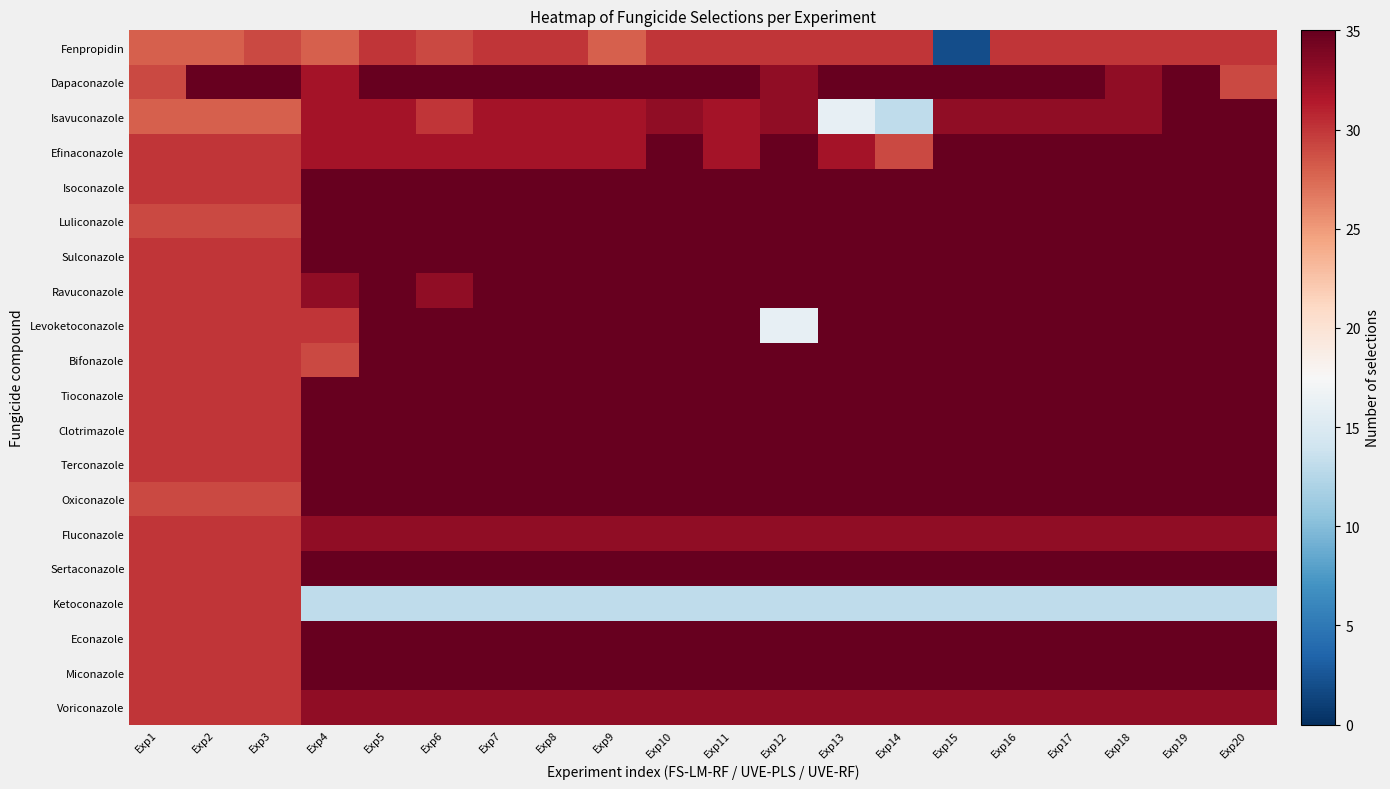

How many data points does each series have?

20